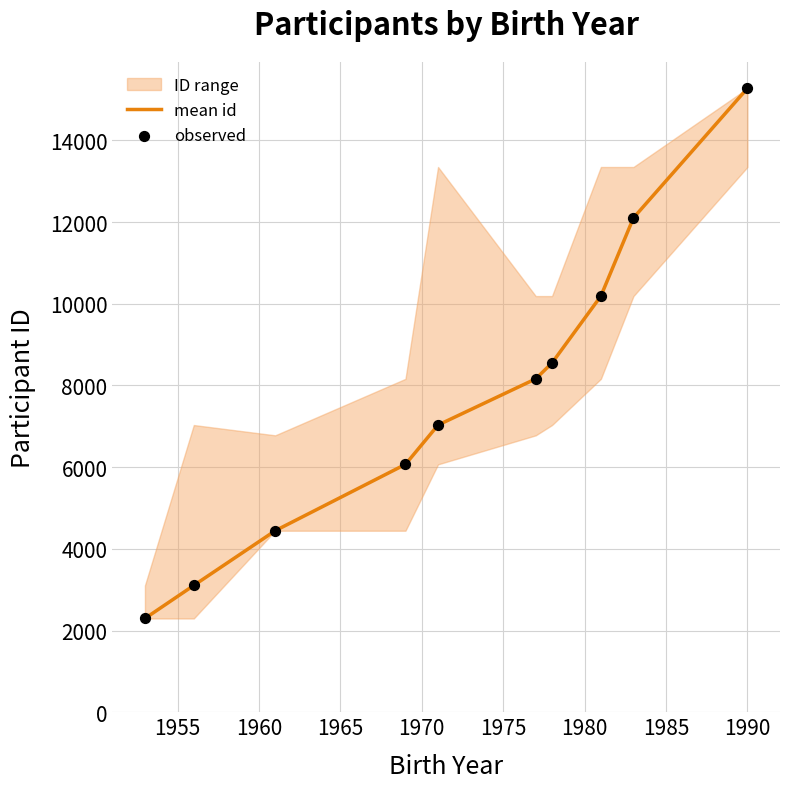

What is the total value across all series at 1975?

16324